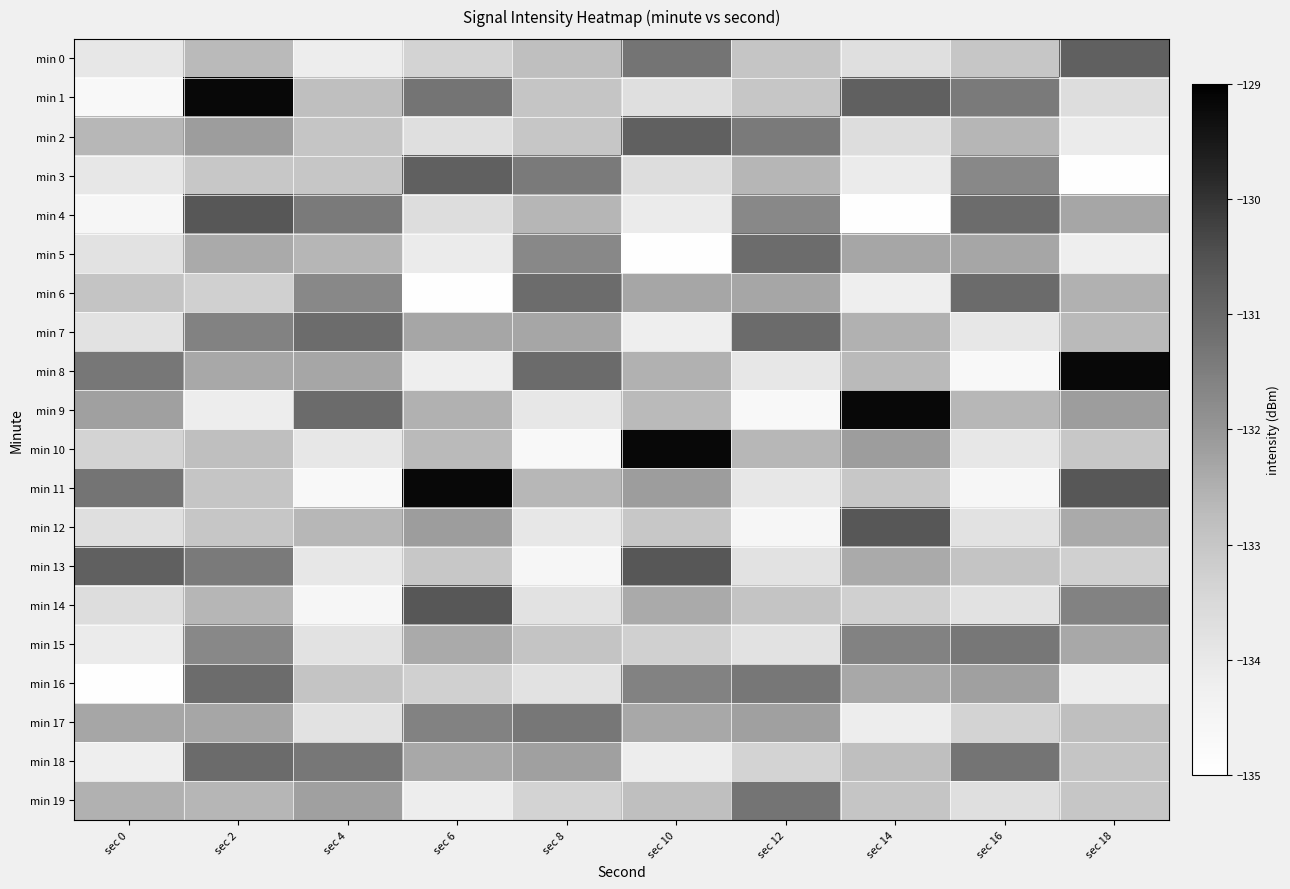

Which has a higher value, sec 8 or sec 4?

sec 8